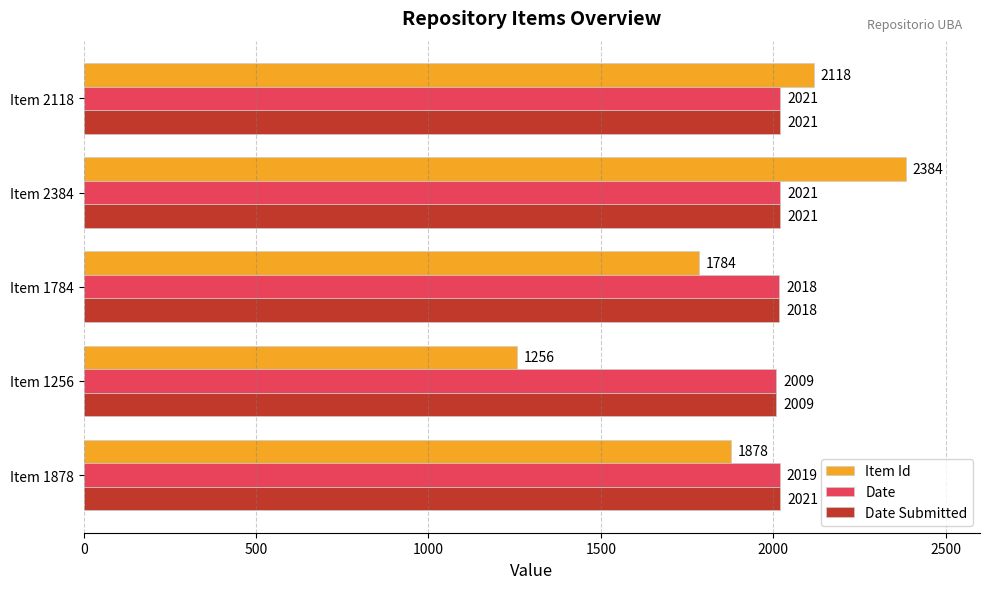

The Item Id series shows 2384 at Item 2384. True or false?

True